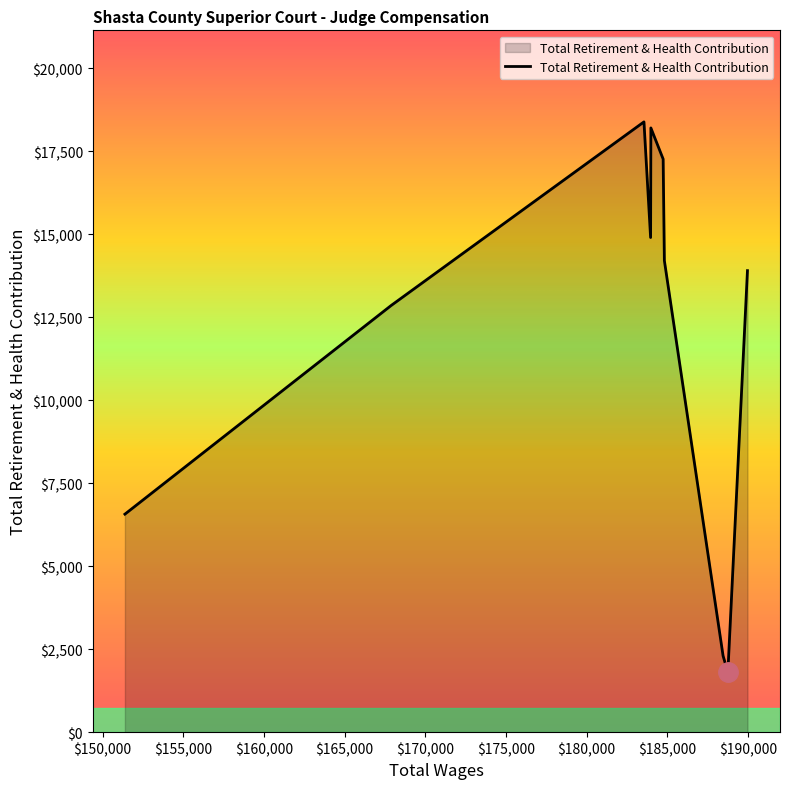

What is the greatest value displayed?

18382